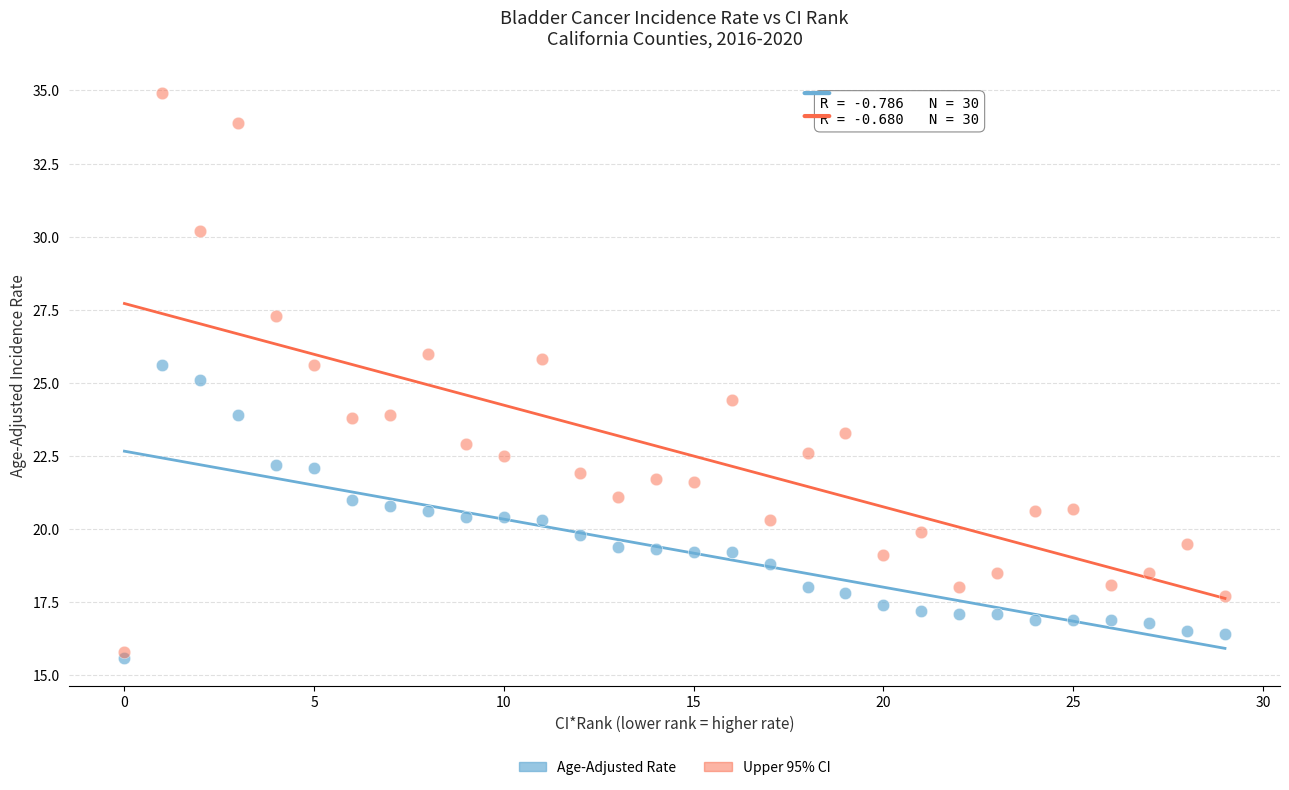

Which series reaches the minimum Y coordinate?

Age-Adjusted Rate